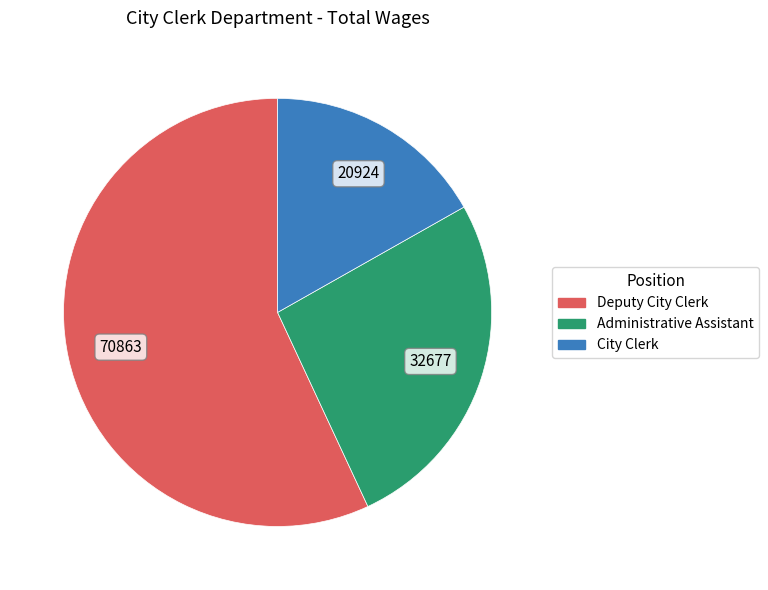

Count the number of slices in the pie.

3